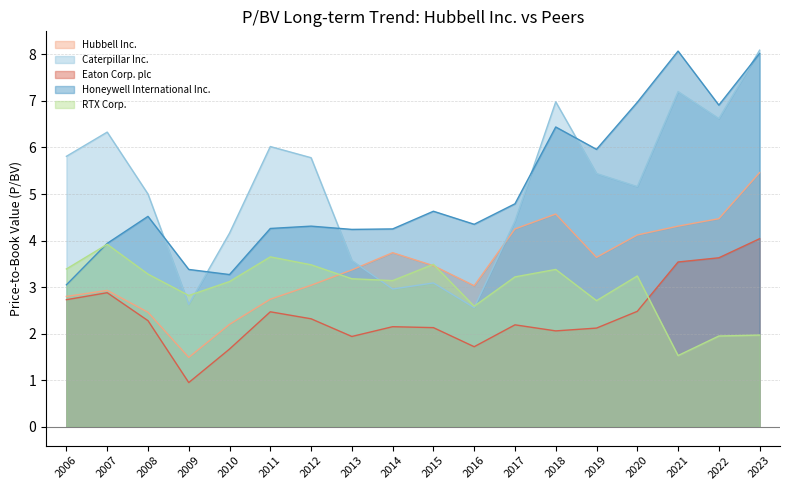

Reading left to right, list all the values displayed in this chart.

Hubbell Inc.: 2.8	2.9	2.5	1.5	2.2	2.7	3.0	3.4	3.7	3.5	3.0	4.2	4.6	3.6	4.1	4.3	4.5	5.5
Caterpillar Inc.: 5.8	6.3	5.0	2.6	4.2	6.0	5.8	3.6	3.0	3.1	2.6	4.4	7.0	5.4	5.2	7.2	6.6	8.1
Eaton Corp. plc: 2.7	2.9	2.3	0.9	1.7	2.5	2.3	1.9	2.1	2.1	1.7	2.2	2.1	2.1	2.5	3.5	3.6	4.0
Honeywell International Inc.: 3.0	3.9	4.5	3.4	3.3	4.3	4.3	4.2	4.2	4.6	4.3	4.8	6.4	6.0	7.0	8.1	6.9	8.0
RTX Corp.: 3.4	3.9	3.3	2.8	3.1	3.6	3.5	3.2	3.1	3.5	2.6	3.2	3.4	2.7	3.2	1.5	1.9	2.0